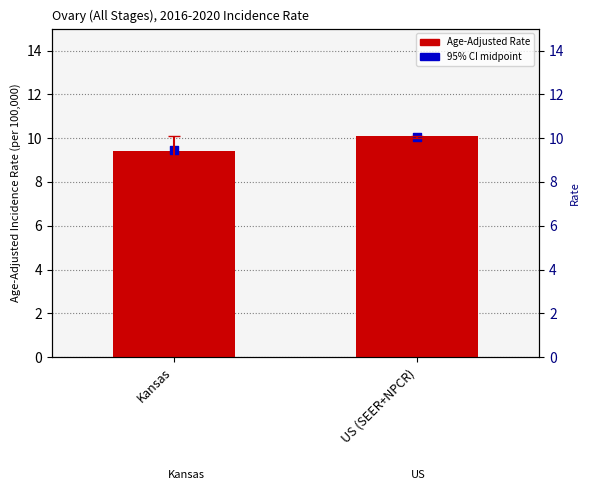

Is the value of 95% Confidence Interval midpoint at Kansas greater than the value of Age-Adjusted Incidence Rate at Kansas?

Yes